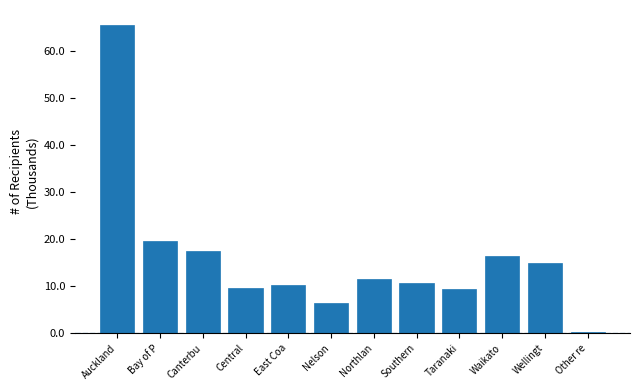

Reading right to left, extract all data points from this chart.

0.2	15.0	16.5	9.3	10.7	11.4	6.4	10.2	9.6	17.6	19.5	65.4